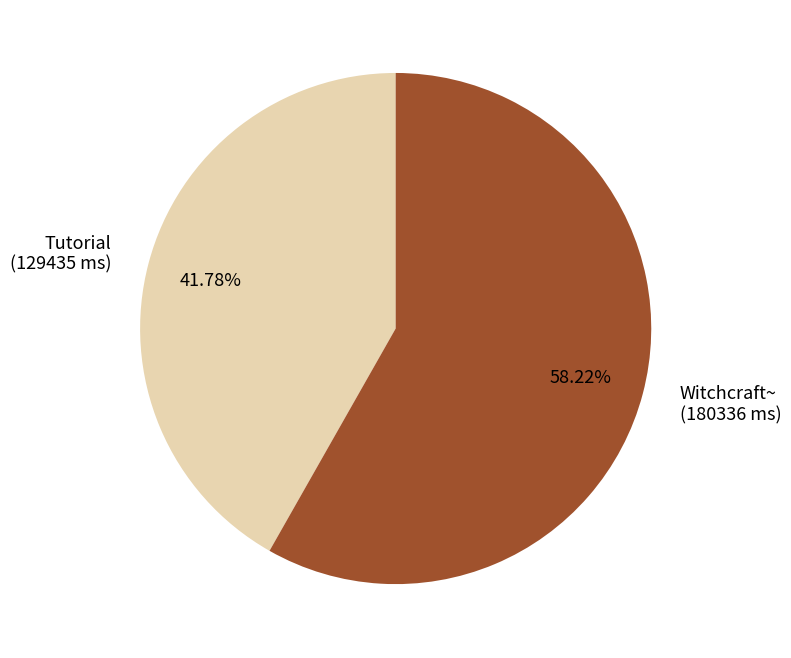

To the nearest percent, what is the average slice percentage?

50%